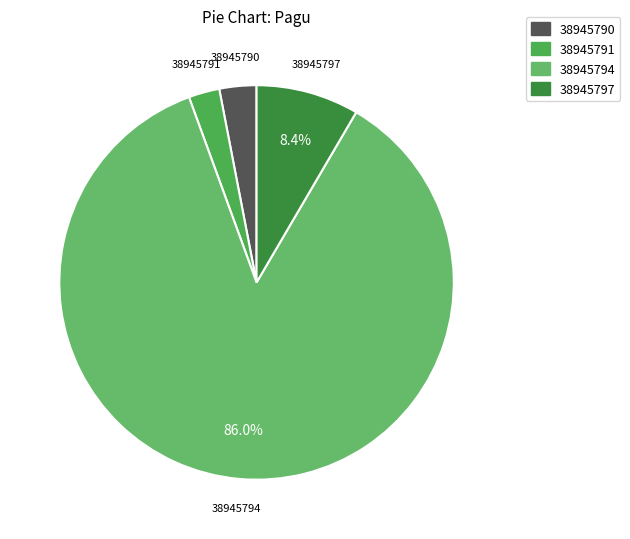

To the nearest percent, what percentage of the pie is 38945791?

3%